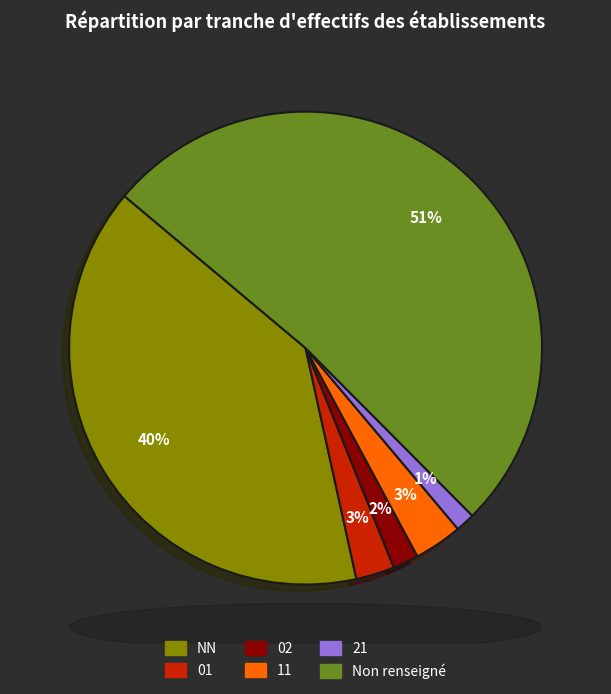

Is there a majority slice in this chart?

Yes